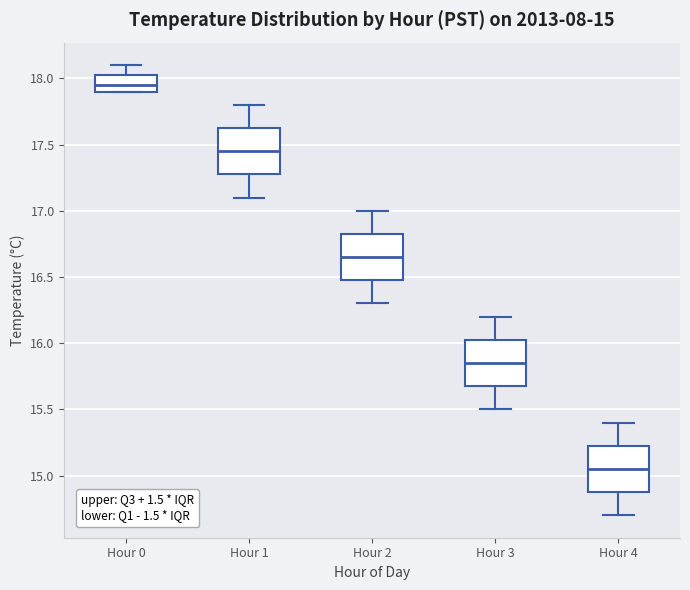

Which box's median line is the lowest?

Hour 4